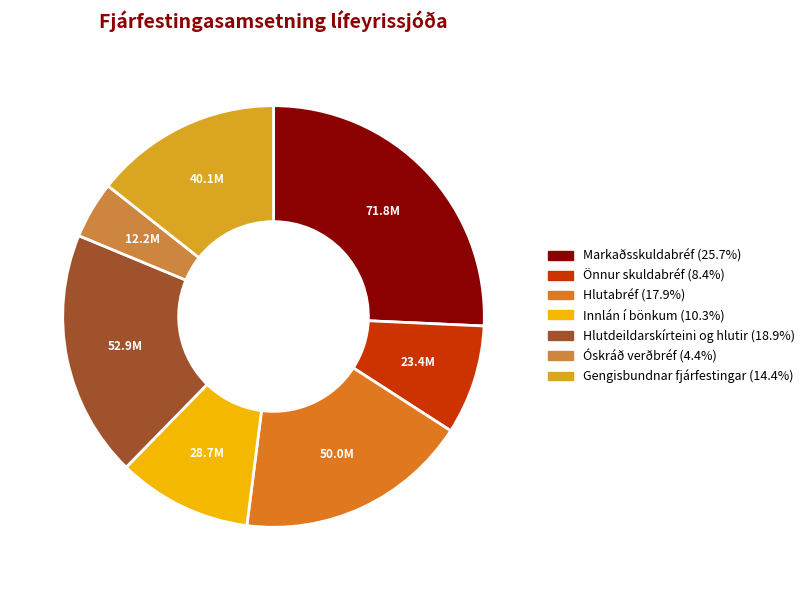

Do Markaðsskuldabréf and Gengisbundnar fjárfestingar together represent more than half of the pie?

No